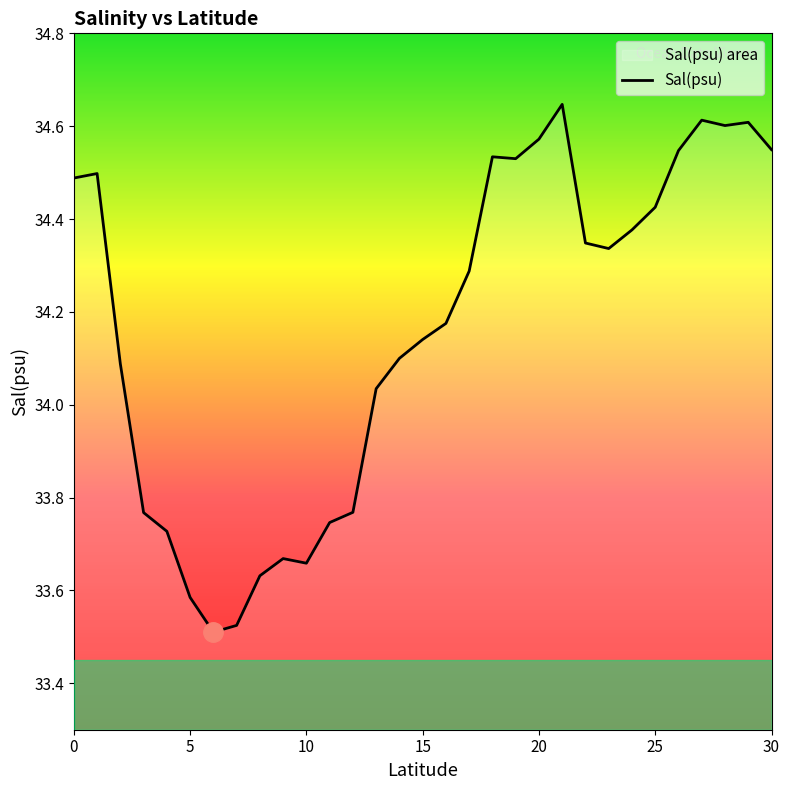

How many points are higher than both their immediate neighbors (excluding endpoints)?

6